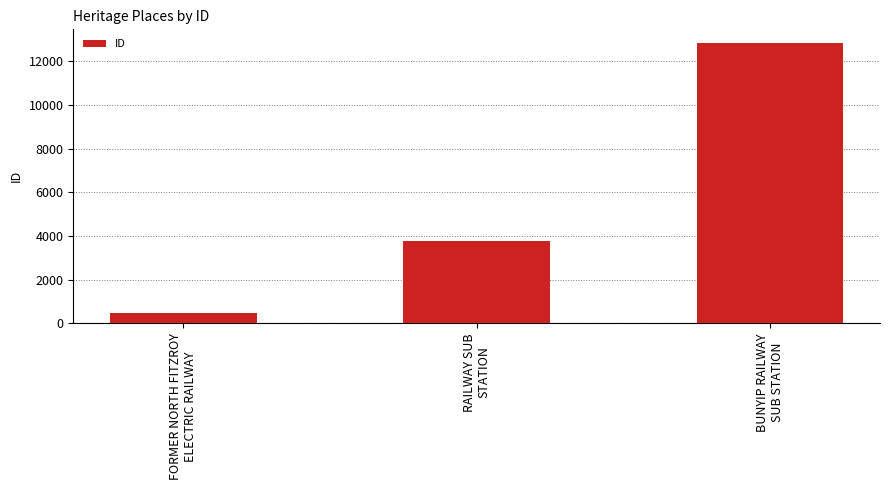

What is the smallest value displayed?

497